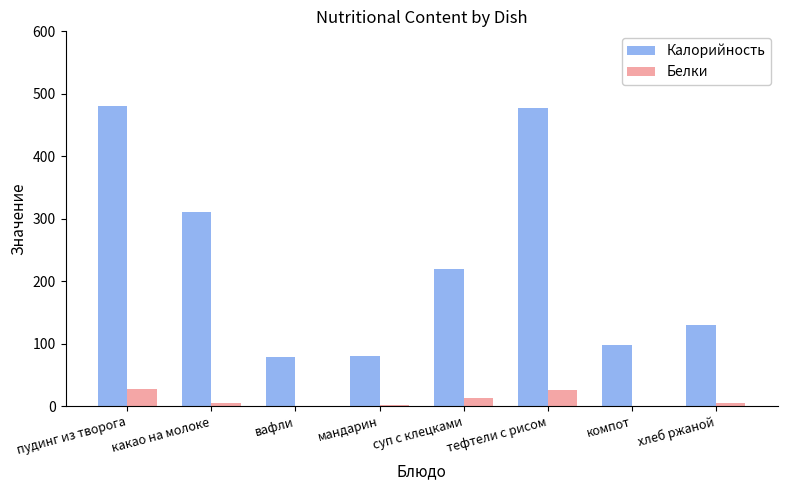

What is the highest value of the Калорийность series?

480.0